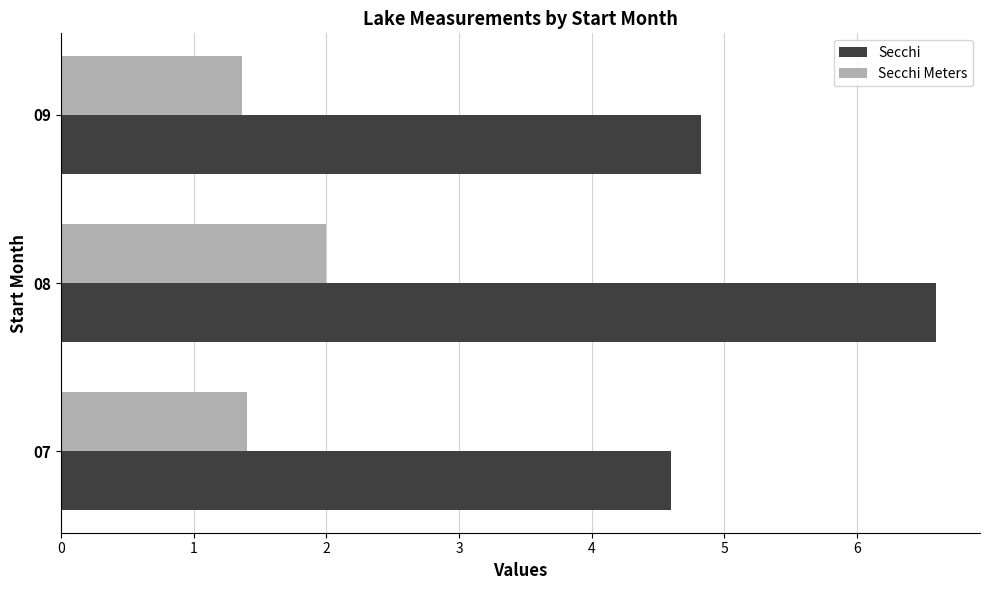

What are all the series names shown in the legend?

Secchi, Secchi Meters